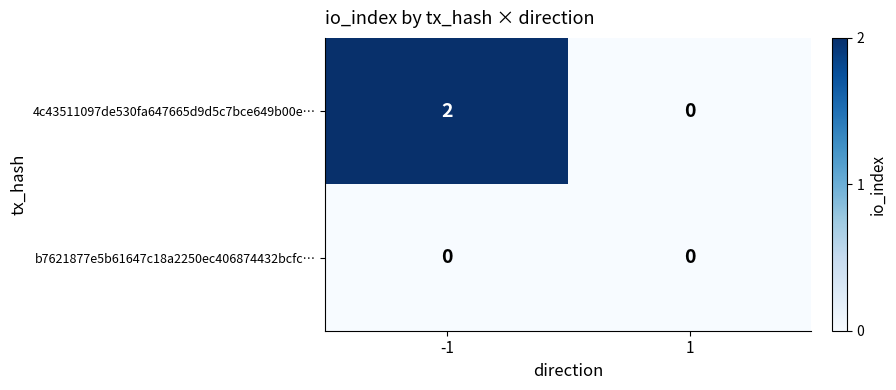

The 4c43511097de530fa647665d9d5c7bce649b00e… series shows 0 at 1. True or false?

True